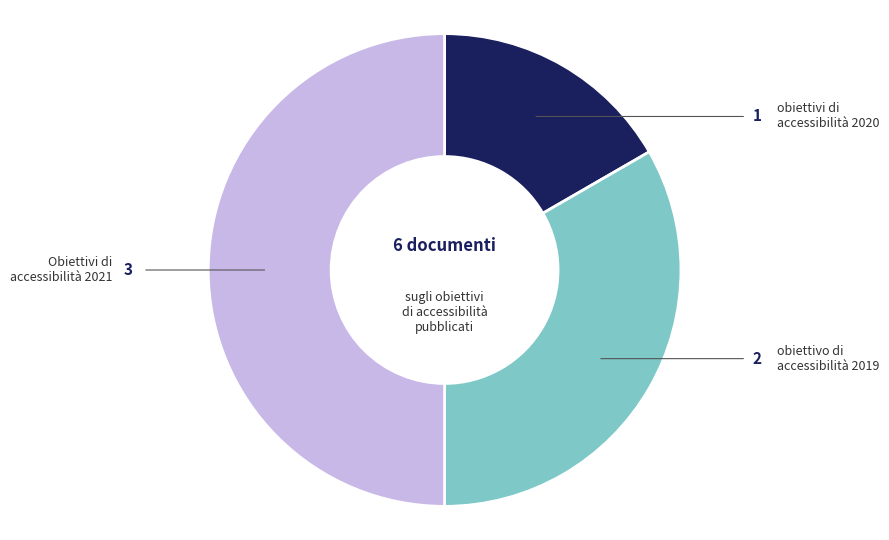

Count the number of slices in the pie.

3